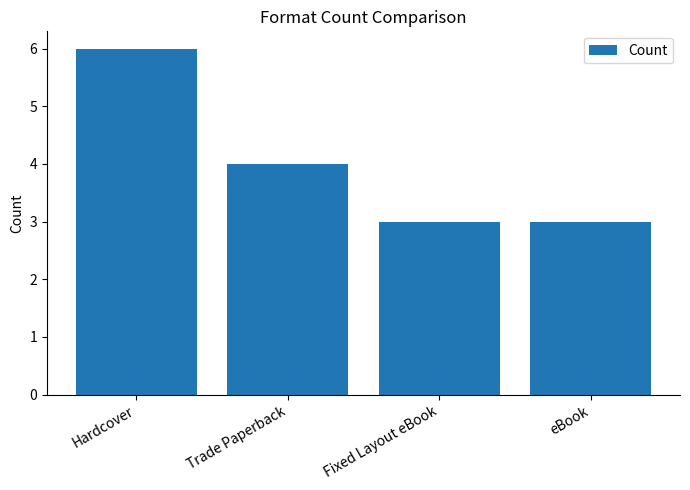

How many bars are there in total?

4